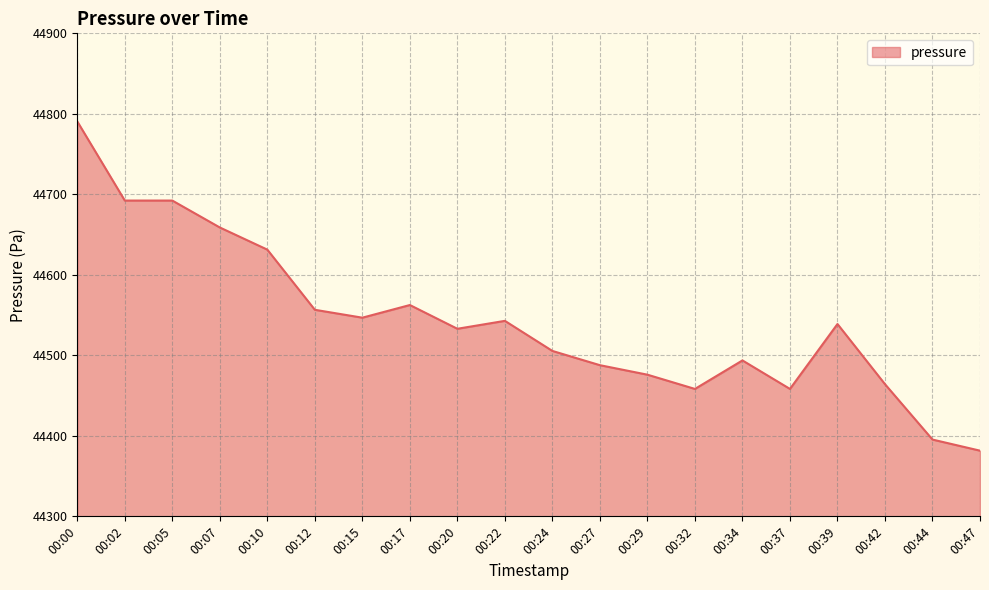

Count the number of data series in this chart.

1